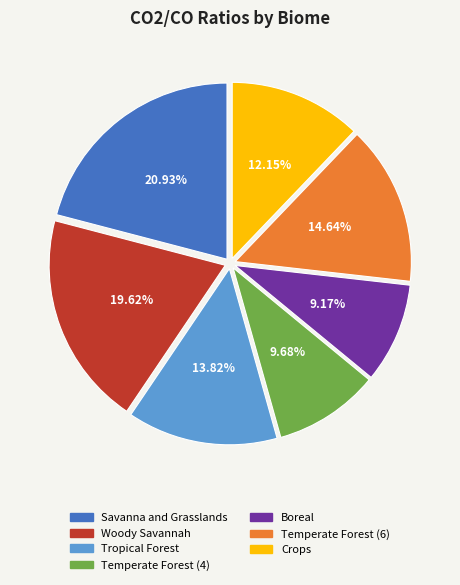

To the nearest percent, what is the average slice percentage?

14%